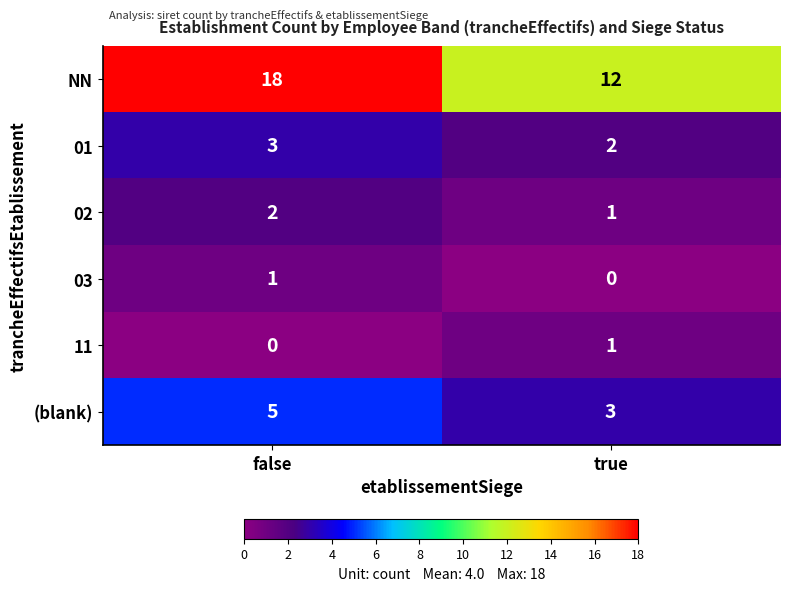

How many categories are shown in the chart?

2